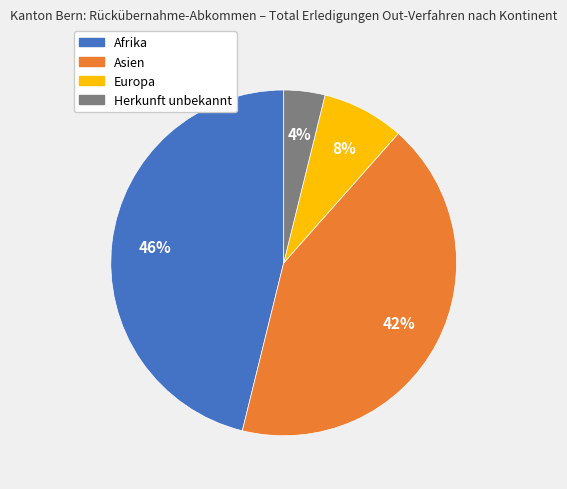

To the nearest percent, what is the difference between the Asien and Afrika slice percentages?

4%